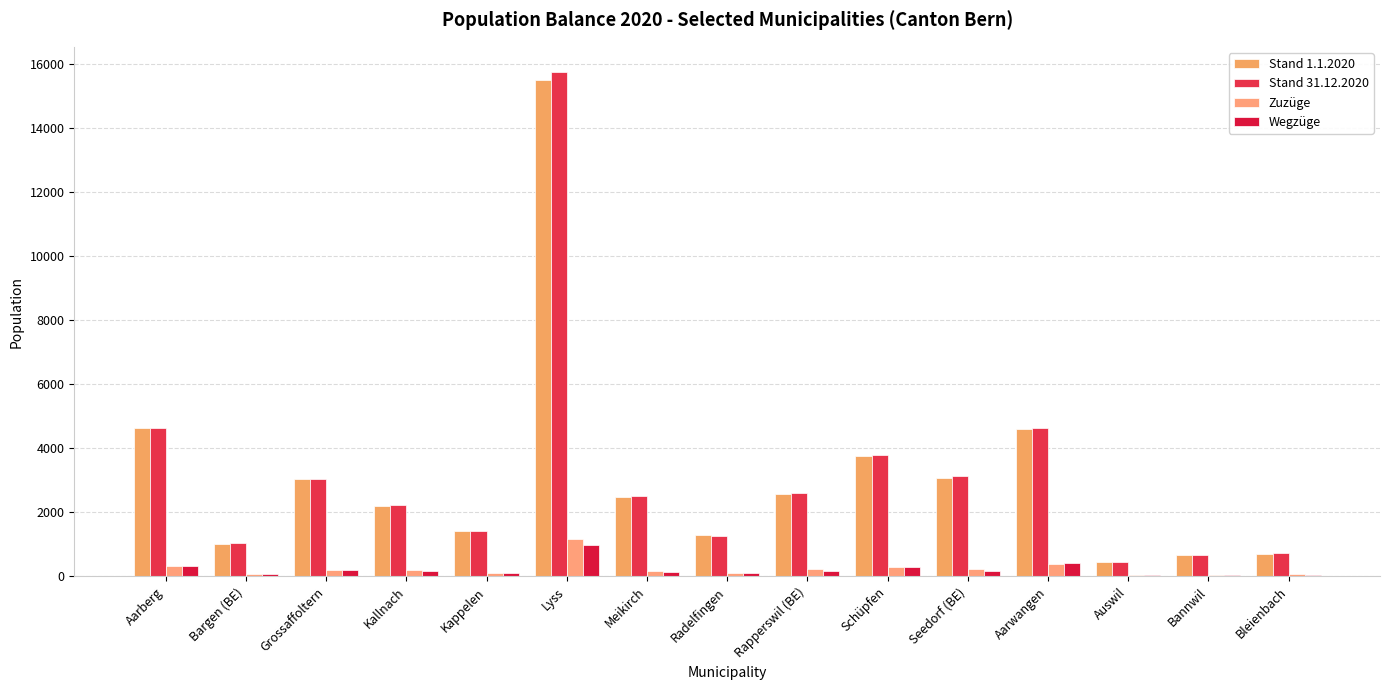

How many groups of bars are there?

15